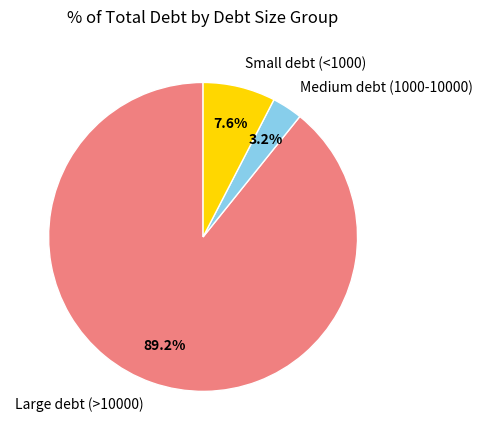

Which slice is the smallest?

Medium debt (1000-10000)